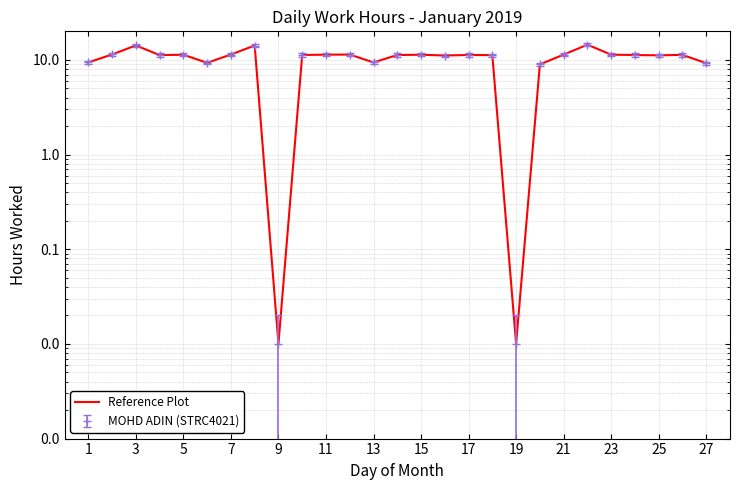

How many points are higher than both their immediate neighbors (excluding endpoints)?

8